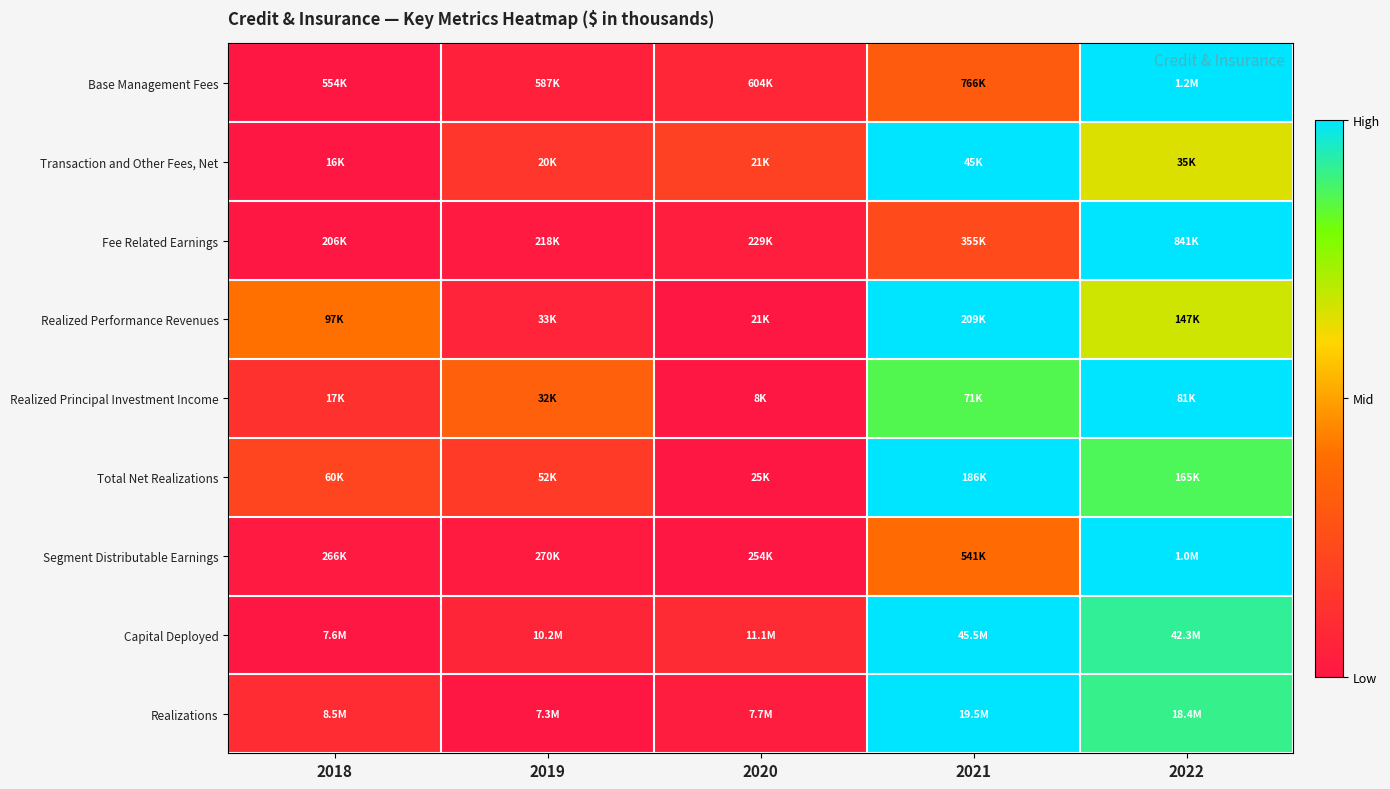

What is the difference between the highest and lowest values at 2020?

0.2